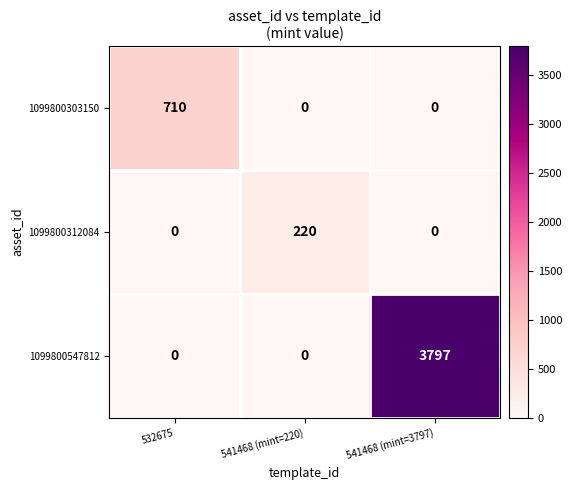

Which category has the highest value in the 1099800547812 series?

541468 (mint=3797)